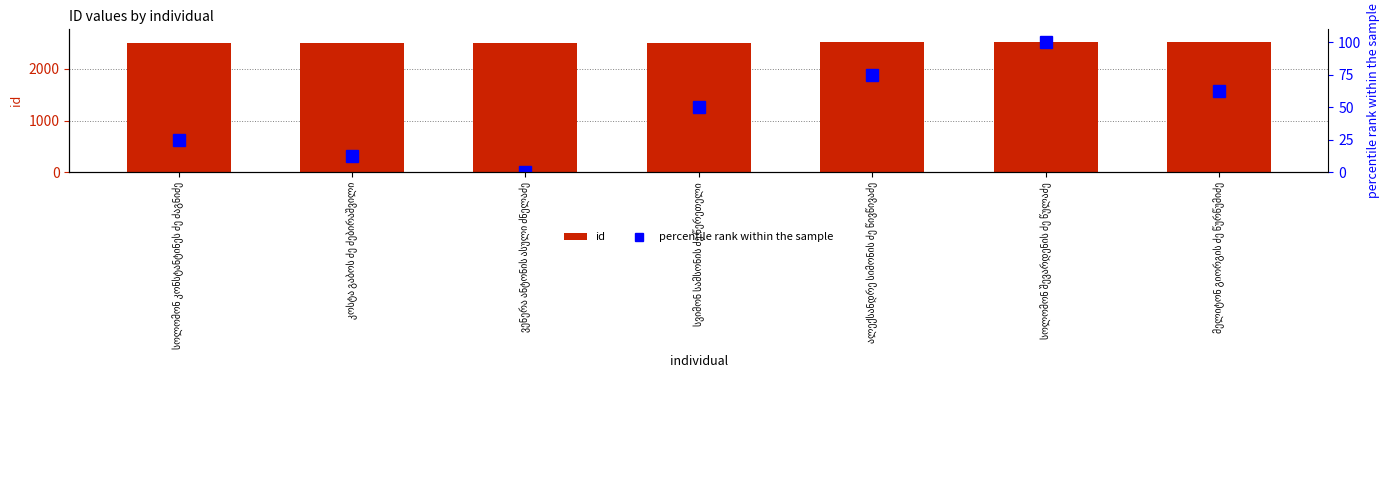

Between სვიმონ სამსონის ძე წერეთელი and სოლომონ შევარდენის ძე წულაძე, which series saw the biggest shift?

percentile rank within the sample